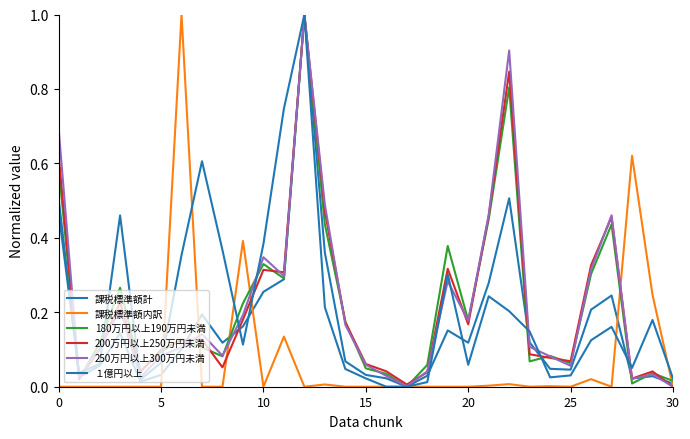

Does the chart have visible grid lines?

No